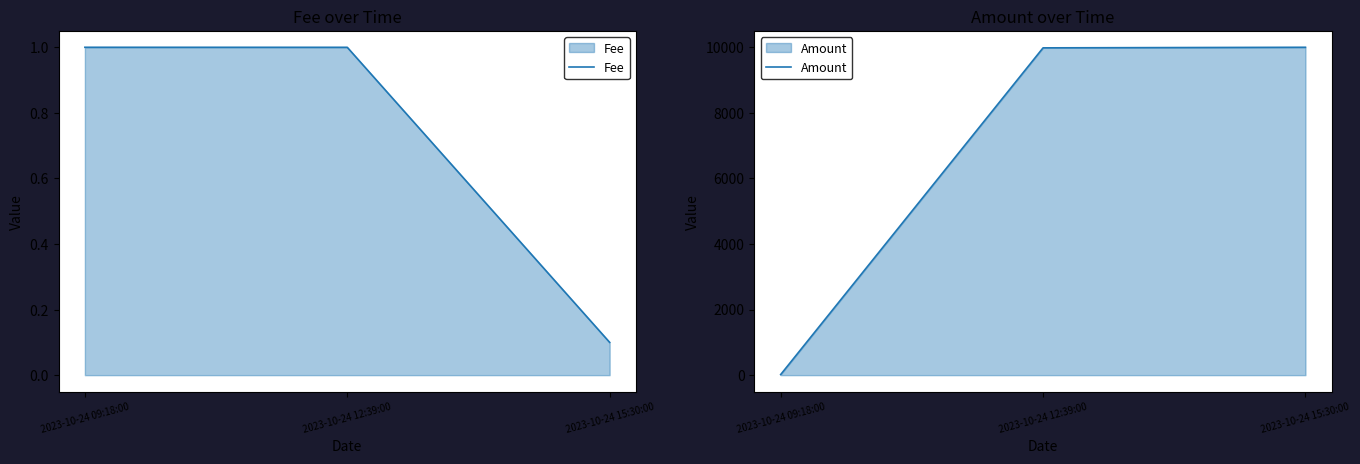

Is it true that Amount equals 18.6 at 2023-10-24 09:18:00?

True